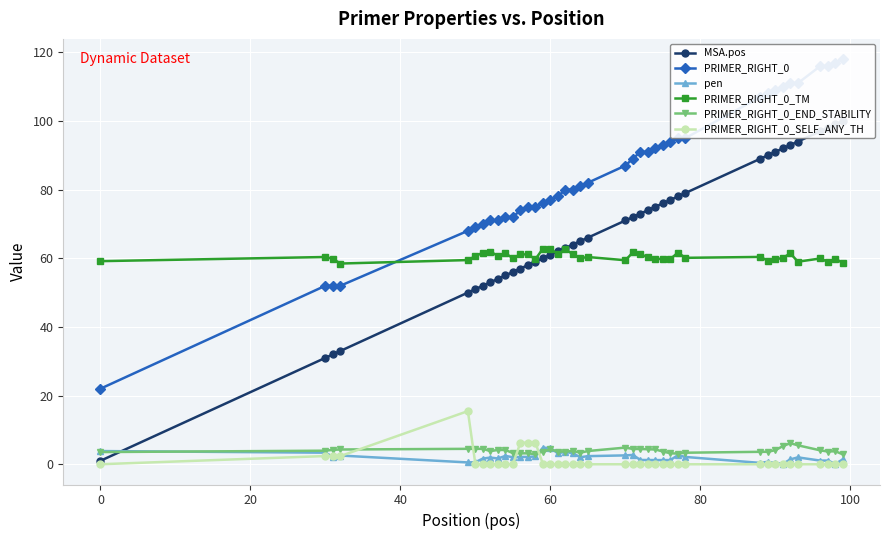

Reading left to right, list all the values displayed in this chart.

MSA.pos: 1.0	31.0	32.0	33.0	50.0	51.0	52.0	53.0	54.0	55.0	56.0	57.0	58.0	59.0	60.0	61.0	62.0	63.0	64.0	65.0	66.0	71.0	72.0	73.0	74.0	75.0	76.0	77.0	78.0	79.0	89.0	90.0	91.0	92.0	93.0	94.0	97.0	98.0	99.0	100.0
PRIMER_RIGHT_0: 22.0	52.0	52.0	52.0	68.0	69.0	70.0	71.0	71.0	72.0	72.0	74.0	75.0	75.0	76.0	77.0	78.0	80.0	80.0	81.0	82.0	87.0	89.0	91.0	91.0	92.0	93.0	94.0	95.0	95.0	107.0	108.0	109.0	110.0	111.0	111.0	116.0	116.0	117.0	118.0
pen: 3.8	3.4	2.2	2.5	0.5	0.6	1.7	1.9	1.7	2.4	2.0	2.1	2.1	2.3	4.8	4.8	3.2	3.7	3.2	2.0	2.4	2.6	2.7	1.2	1.2	1.2	1.2	1.2	2.6	2.1	0.4	0.7	0.3	0.1	1.4	2.0	1.1	1.1	0.1	1.4
PRIMER_RIGHT_0_TM: 59.2	60.4	59.8	58.5	59.5	60.6	61.7	61.9	60.7	61.4	60.0	61.1	61.1	59.7	62.8	62.8	61.2	62.7	61.2	60.0	60.4	59.4	61.7	61.2	60.2	59.8	59.8	59.8	61.6	60.1	60.4	59.3	59.7	60.1	61.4	59.0	59.9	58.9	59.9	58.6
PRIMER_RIGHT_0_END_STABILITY: 3.5	4.0	4.2	4.3	4.5	4.5	4.5	3.8	4.2	4.2	3.2	3.2	3.2	2.9	3.7	4.3	3.7	3.7	3.9	3.4	3.9	4.8	4.5	4.5	4.4	4.3	3.7	3.2	3.1	3.4	3.6	3.6	4.1	5.3	6.1	5.5	4.0	3.7	3.8	2.9
PRIMER_RIGHT_0_SELF_ANY_TH: 0.0	2.4	2.4	2.4	15.5	0.0	0.0	0.0	0.0	0.0	0.0	6.3	6.3	6.3	0.1	0.0	0.0	0.0	0.0	0.0	0.0	0.0	0.0	0.0	0.0	0.0	0.0	0.0	0.0	0.0	0.0	0.0	0.0	0.0	0.0	0.0	0.0	0.0	0.0	0.0